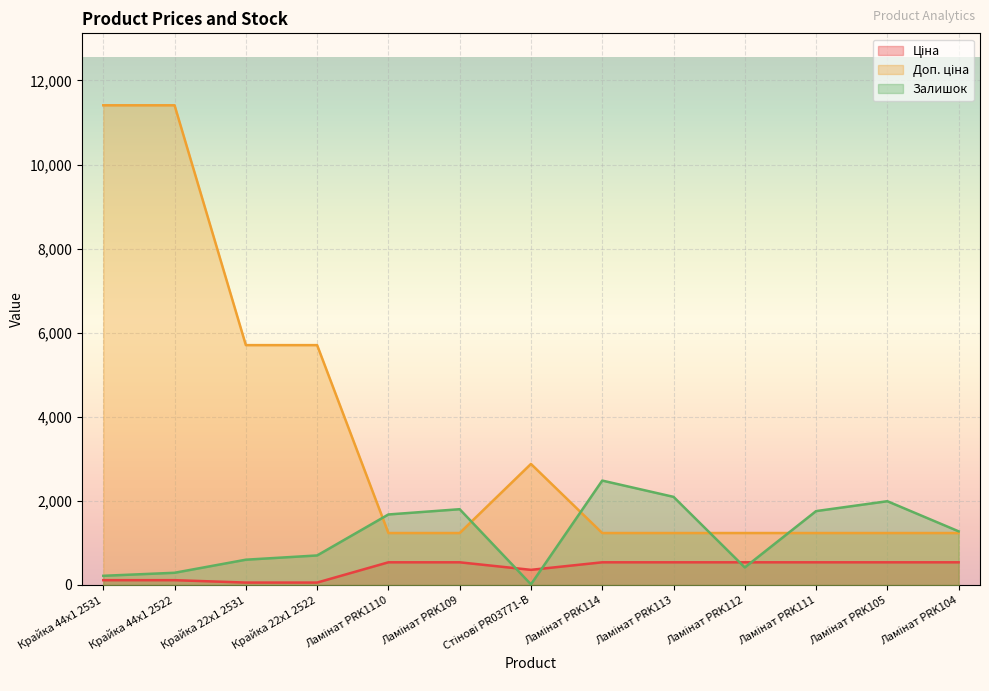

Reading left to right, transcribe all the data shown in this chart.

Ціна: Крайка 44x1 2531=114.1	Крайка 44x1 2522=114.1	Крайка 22x1 2531=57.0	Крайка 22x1 2522=57.0	Ламінат PRK1110=539.0	Ламінат PRK109=539.0	Стінові PR03771-B=359.9	Ламінат PRK114=539.0	Ламінат PRK113=539.0	Ламінат PRK112=539.0	Ламінат PRK111=539.0	Ламінат PRK105=539.0	Ламінат PRK104=539.0
Доп. ціна: Крайка 44x1 2531=11410.0	Крайка 44x1 2522=11410.0	Крайка 22x1 2531=5705.0	Крайка 22x1 2522=5705.0	Ламінат PRK1110=1235.4	Ламінат PRK109=1235.4	Стінові PR03771-B=2878.8	Ламінат PRK114=1235.4	Ламінат PRK113=1235.4	Ламінат PRK112=1235.4	Ламінат PRK111=1235.4	Ламінат PRK105=1235.4	Ламінат PRK104=1235.4
Залишок: Крайка 44x1 2531=218.0	Крайка 44x1 2522=290.0	Крайка 22x1 2531=601.0	Крайка 22x1 2522=702.0	Ламінат PRK1110=1677.0	Ламінат PRK109=1802.0	Стінові PR03771-B=15.0	Ламінат PRK114=2483.0	Ламінат PRK113=2096.0	Ламінат PRK112=417.0	Ламінат PRK111=1757.0	Ламінат PRK105=1992.0	Ламінат PRK104=1276.0